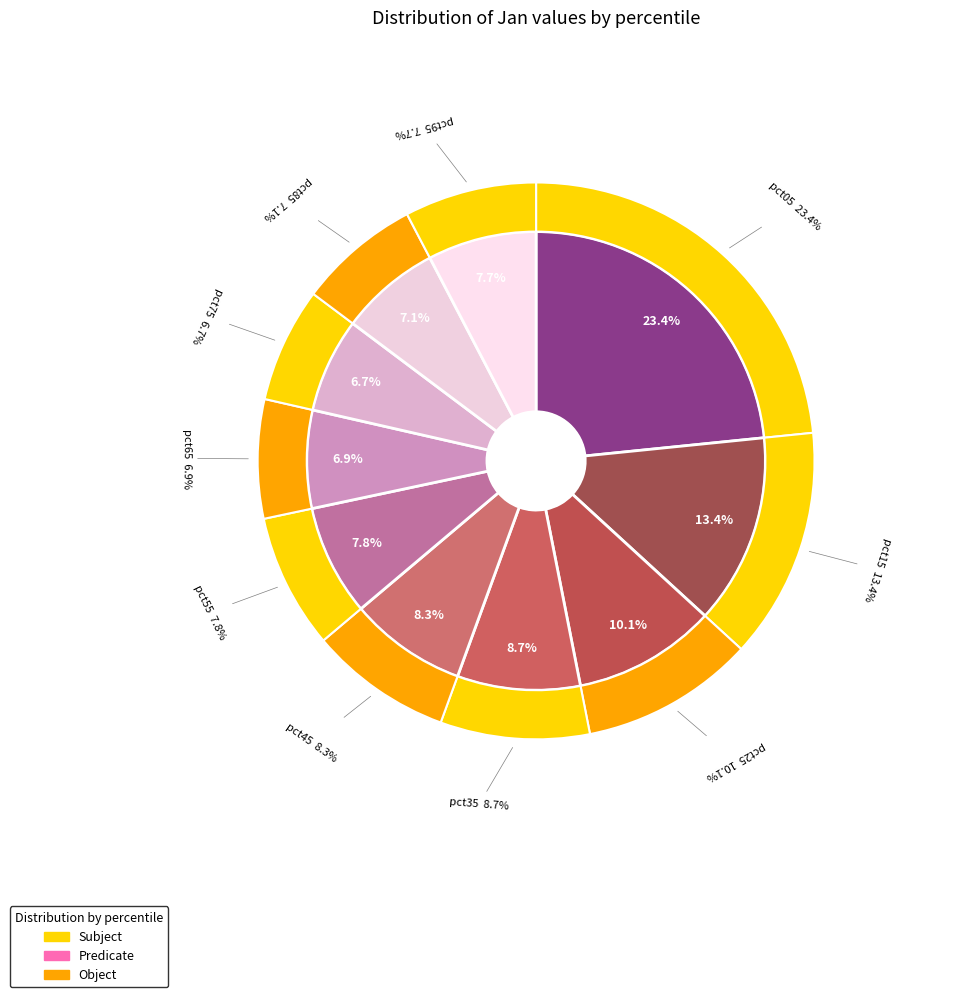

How many slices are in this pie chart?

10